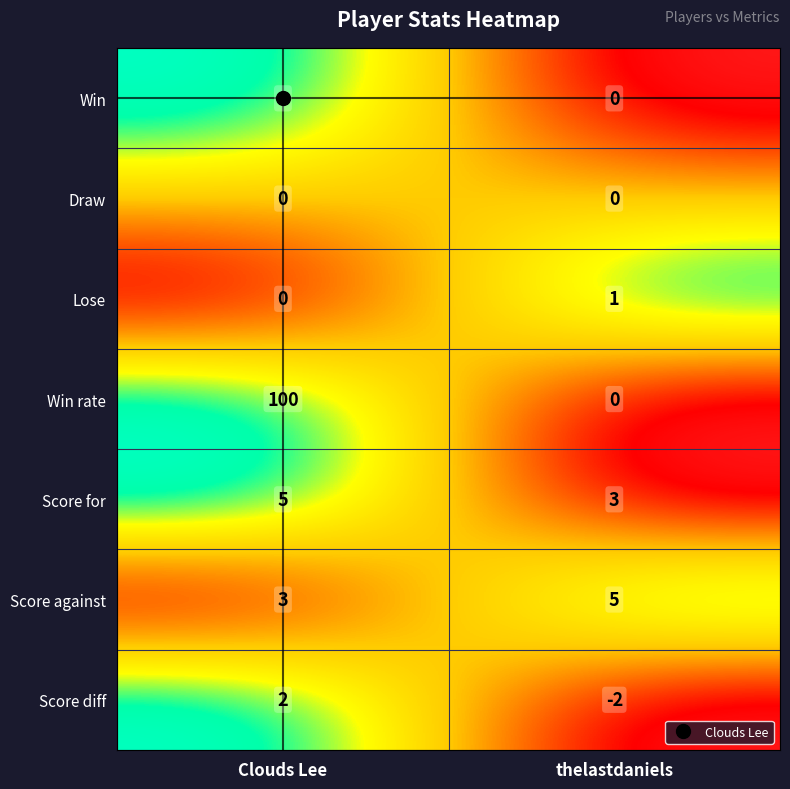

Is it true that Score for equals 3 at thelastdaniels?

True